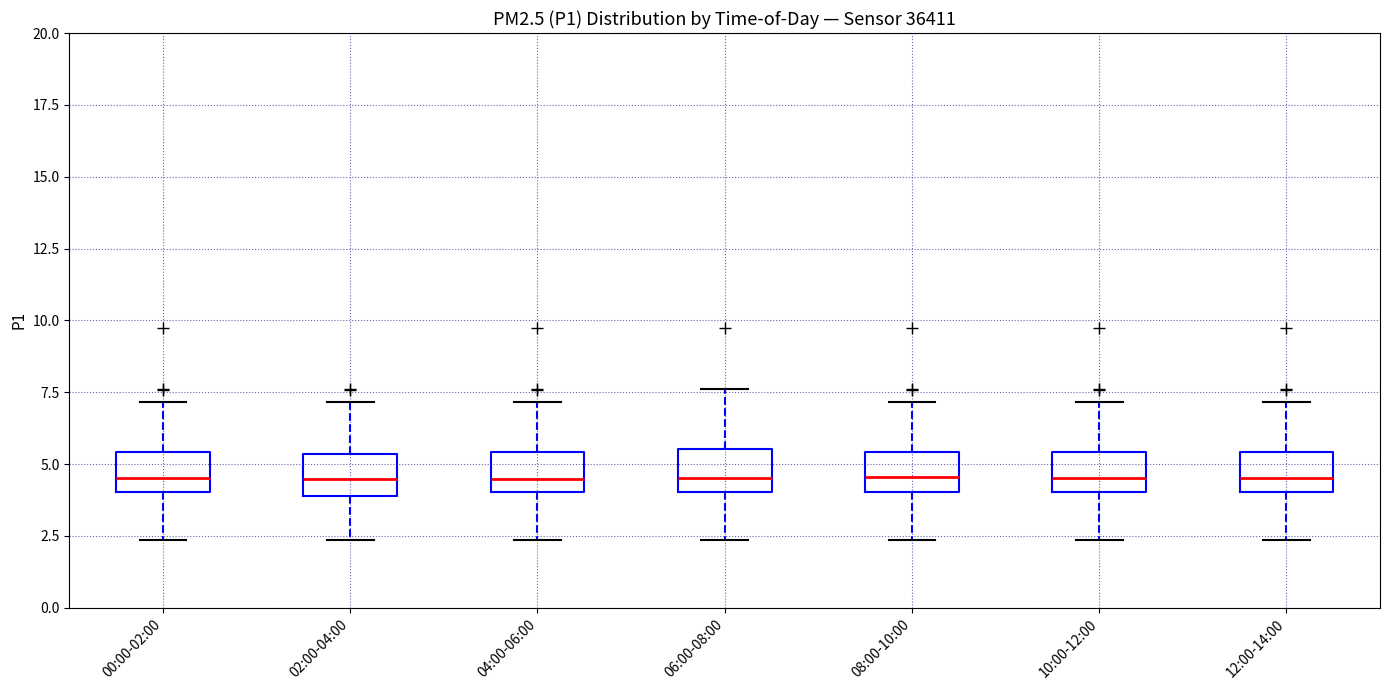

Where does the upper whisker of the box for 06:00-08:00 end on the y-axis? The values are not printed on the chart, so give them approximately, as read against the axis.

7.5